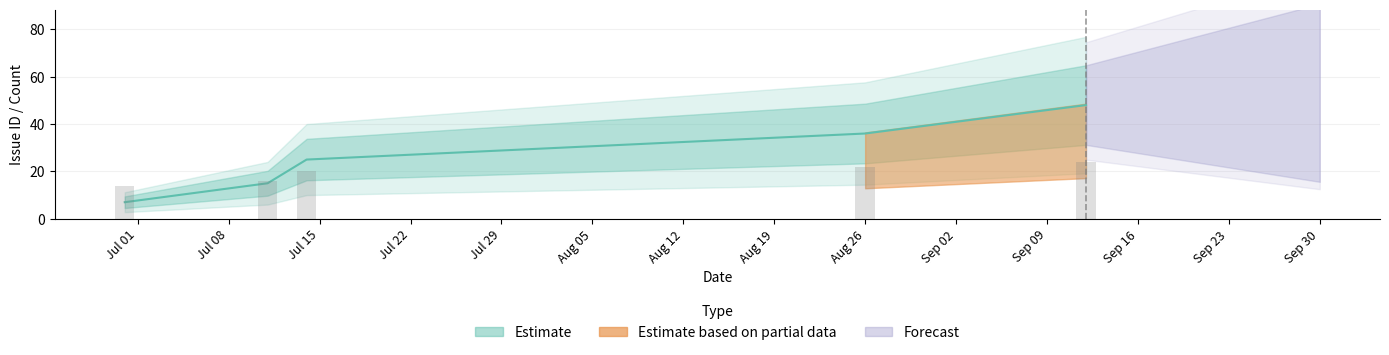

Read the value at Aug 26, to the nearest 5.

20